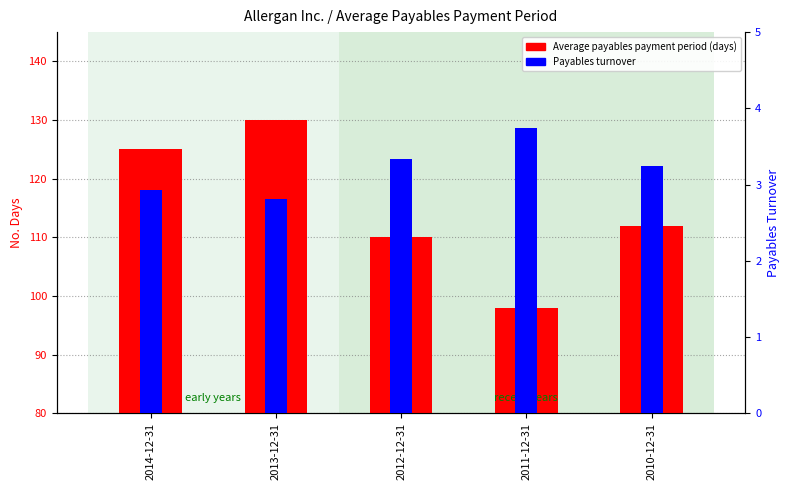

How many distinct data groups are displayed?

2